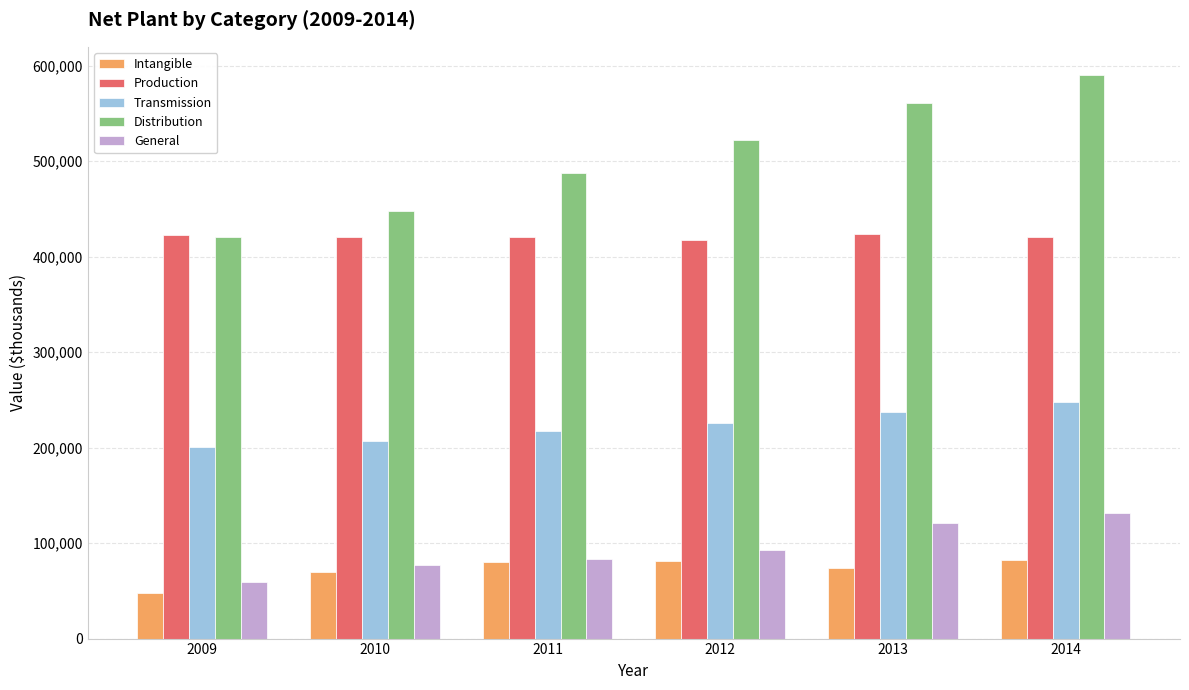

What is the value of the Intangible bar at the 4th from the left?

80878